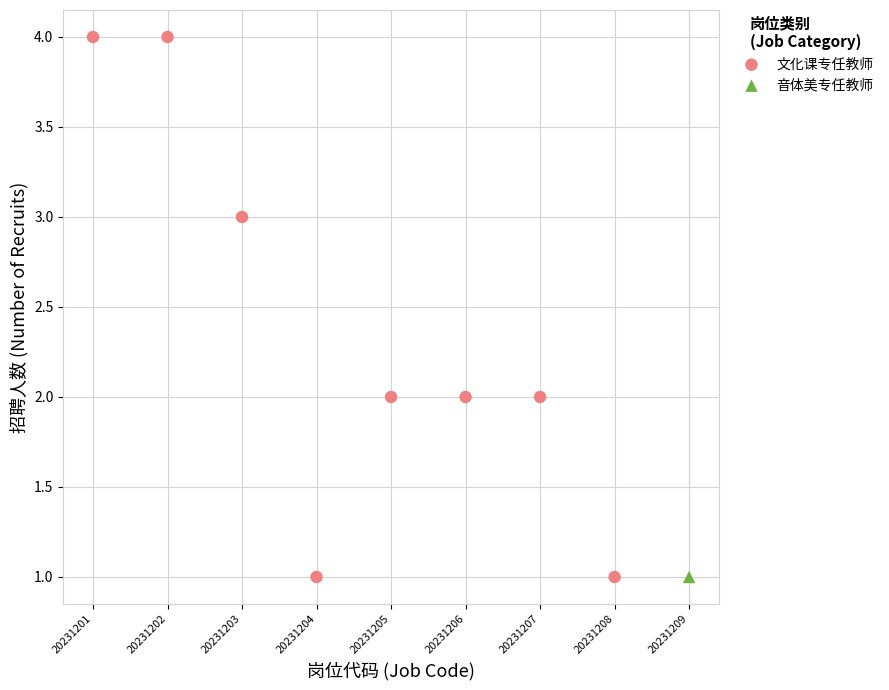

What are all the series names shown in the legend?

文化课专任教师, 音体美专任教师